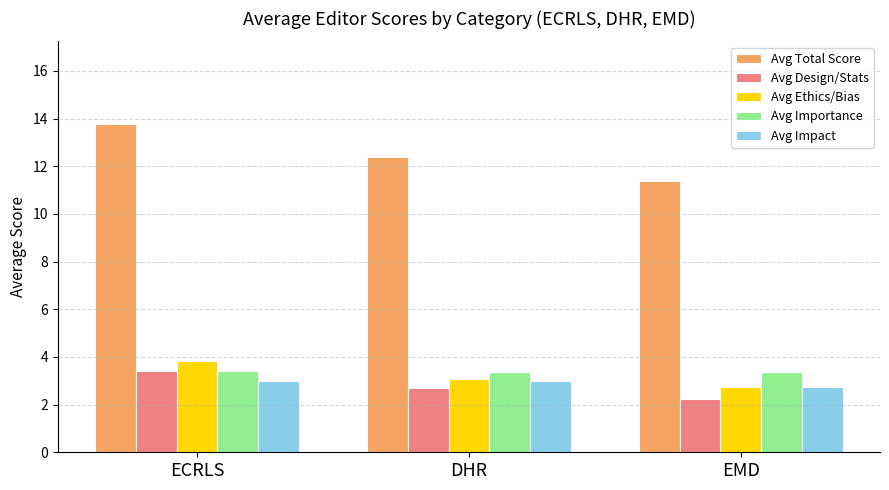

How many groups of bars are there?

3